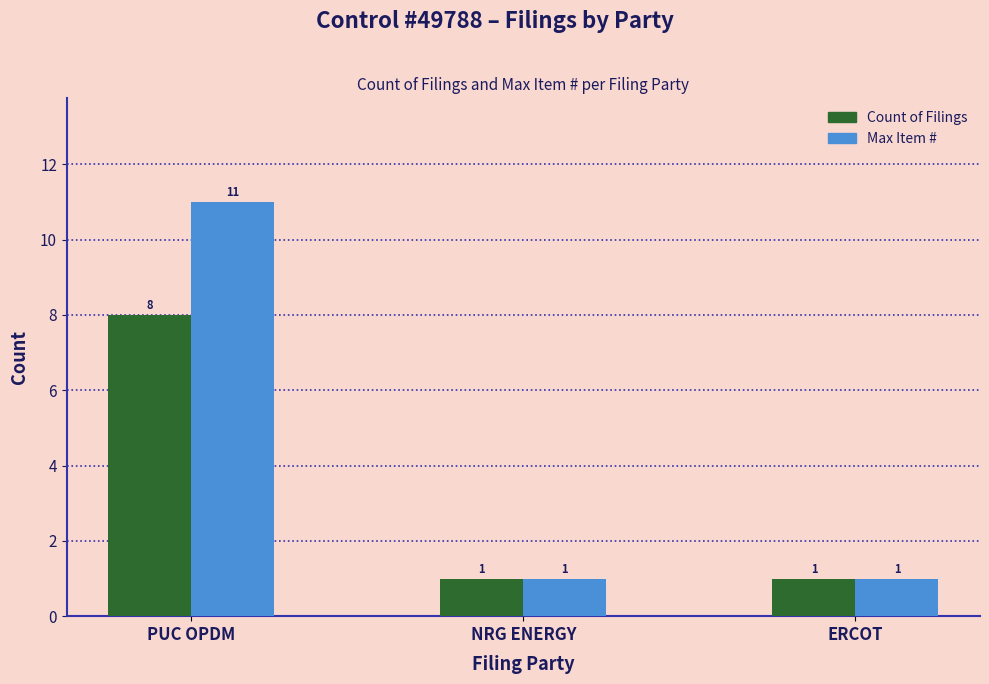

The Count of Filings series shows 1 at NRG ENERGY. True or false?

True